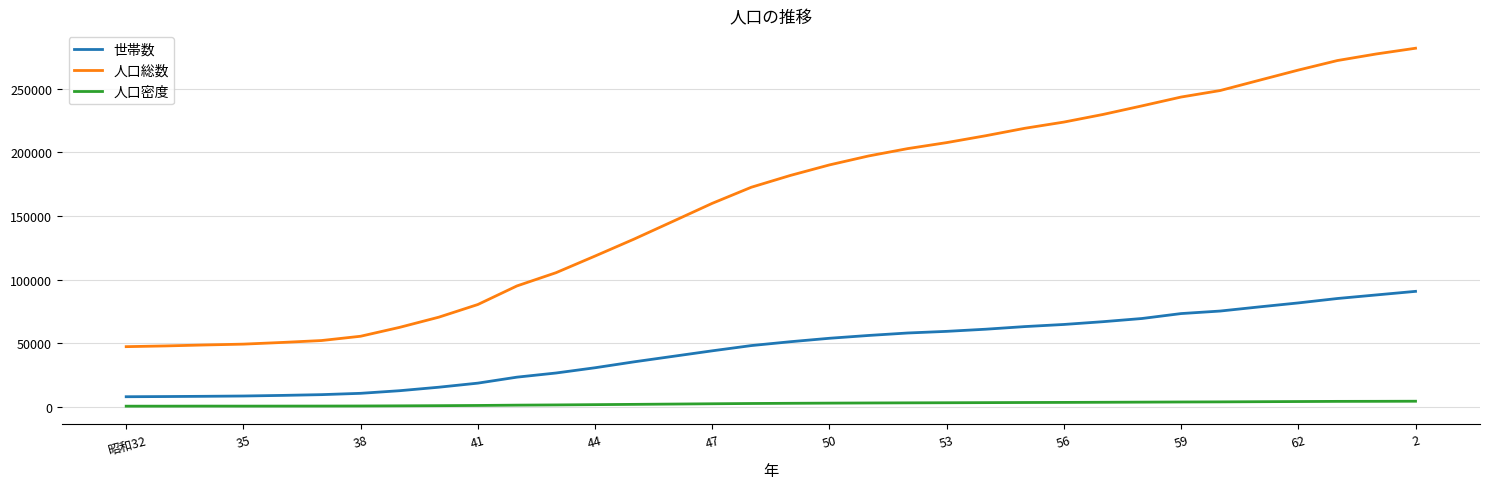

Which series has the largest total across all categories?

人口総数